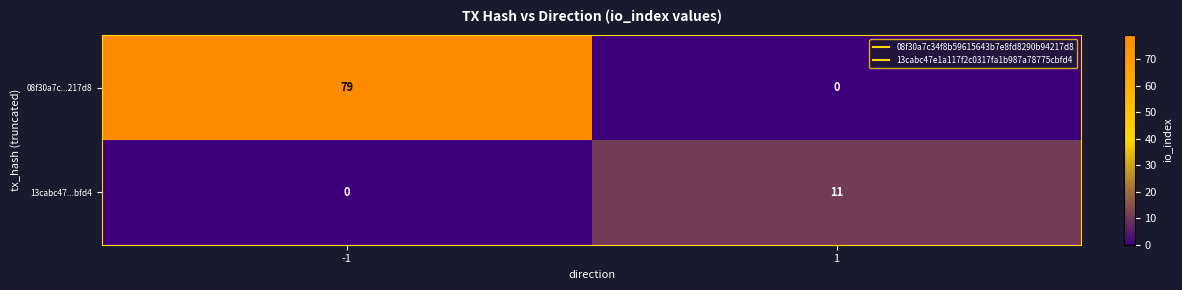

The value of 08f30a7c...217d8 at -1 is 115. True or false?

False